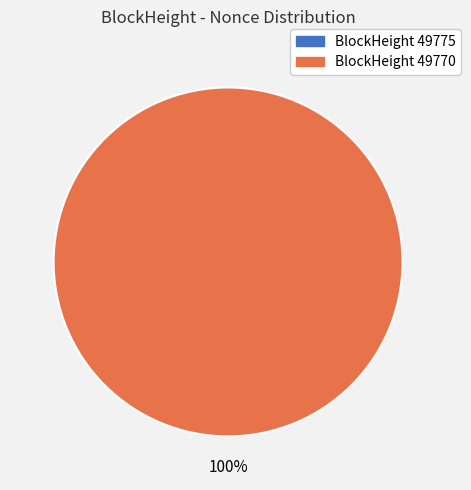

To the nearest percent, what is the average slice percentage?

50%